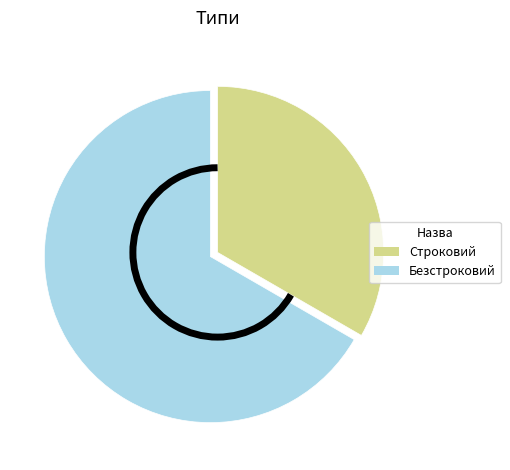

Which has a higher value, Безстроковий or Строковий?

Безстроковий